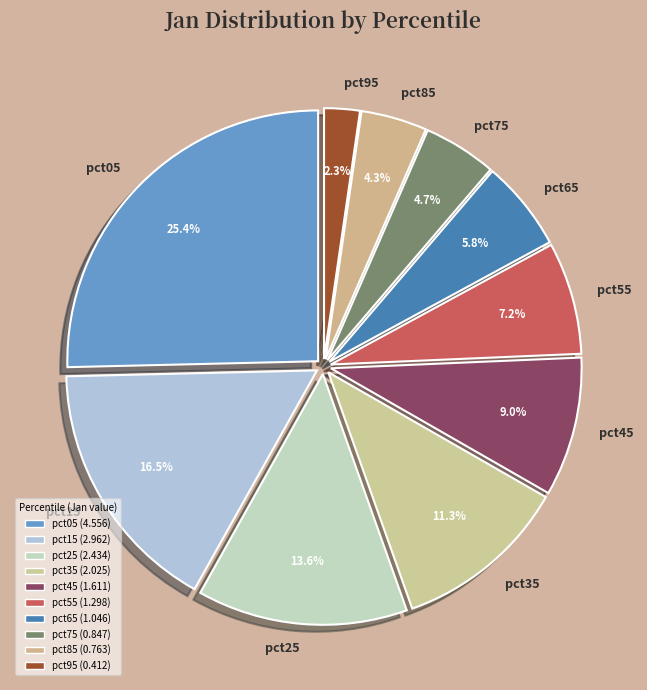

Does pct55 account for over 50% of the chart?

No